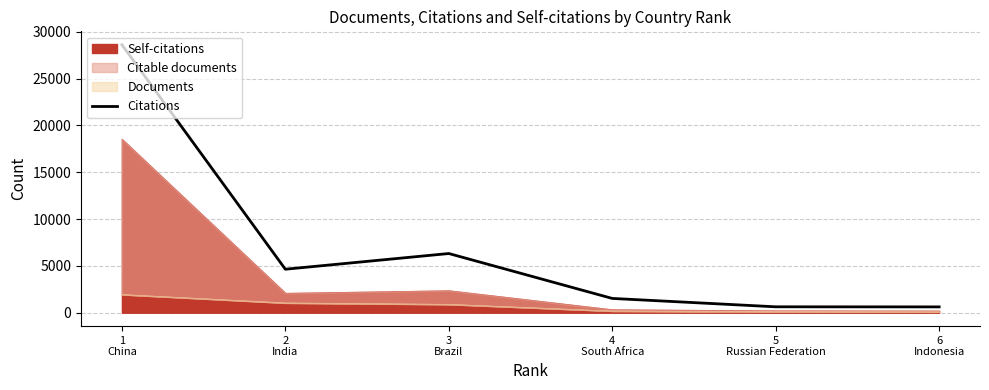

What is the maximum value shown in the chart?

28608